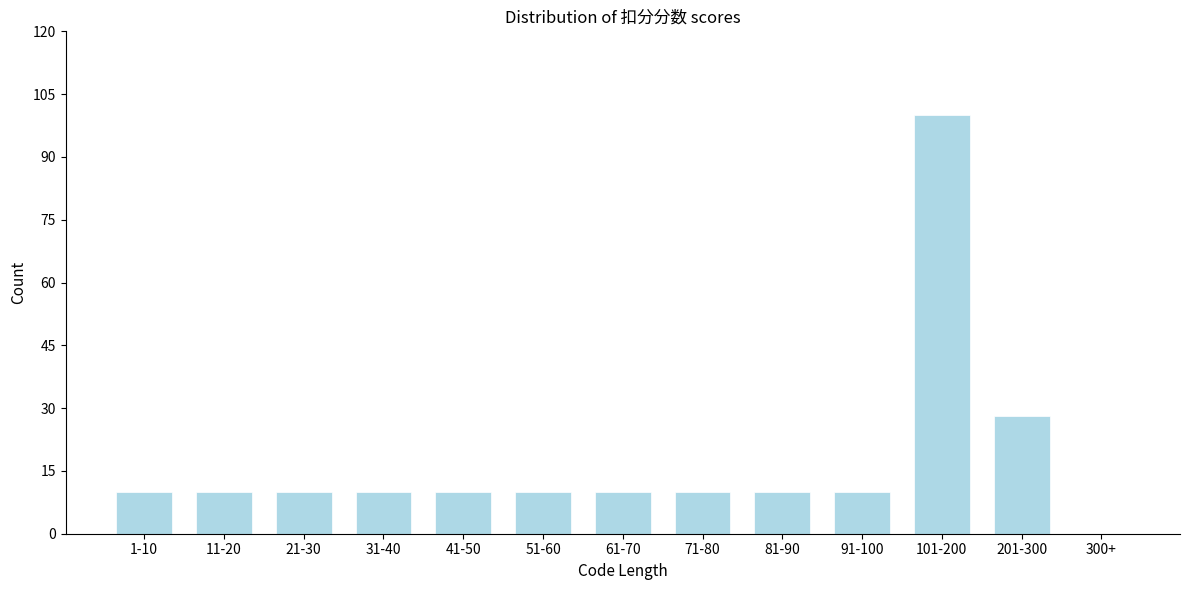

Reading right to left, transcribe all the data shown in this chart.

300+=0	201-300=28	101-200=100	91-100=10	81-90=10	71-80=10	61-70=10	51-60=10	41-50=10	31-40=10	21-30=10	11-20=10	1-10=10